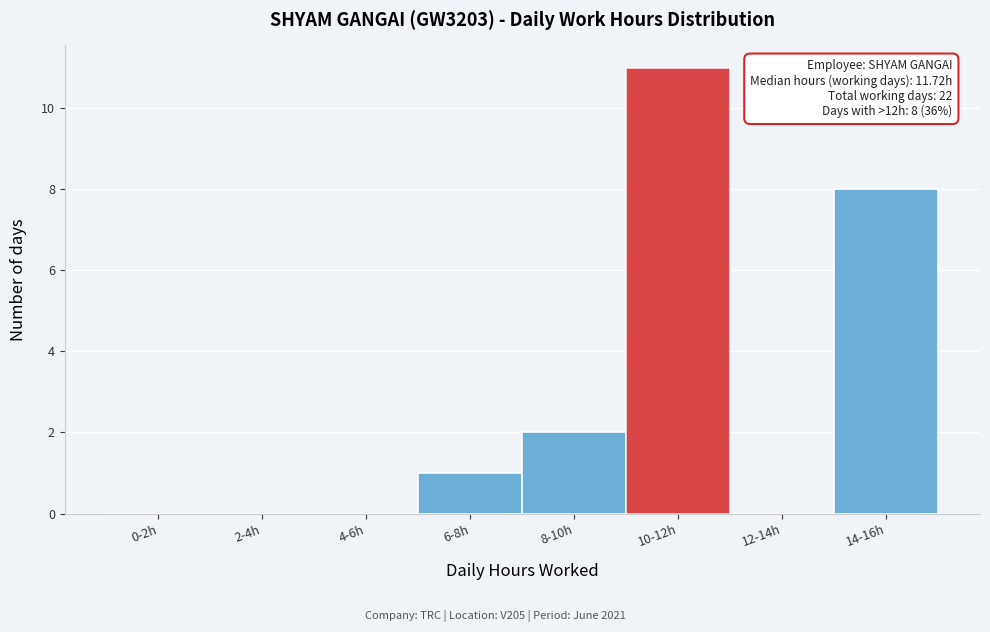

Reading left to right, list all the values displayed in this chart.

0-2h=0	2-4h=0	4-6h=0	6-8h=1	8-10h=2	10-12h=11	12-14h=0	14-16h=8